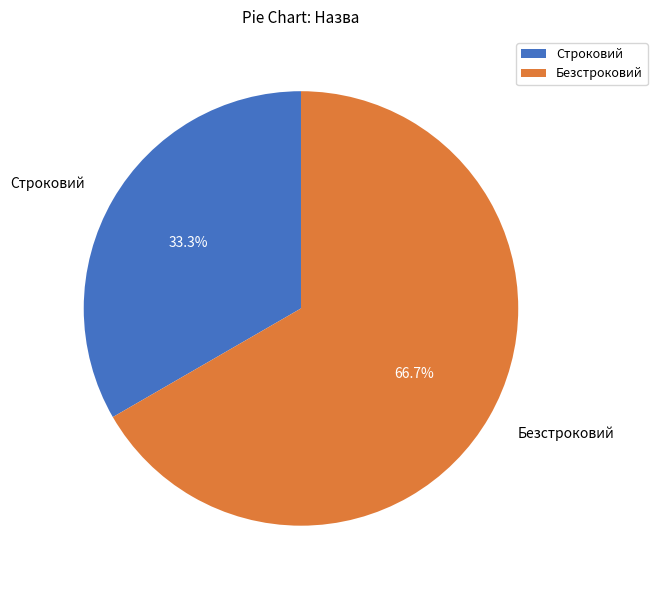

How many slices are in this pie chart?

2